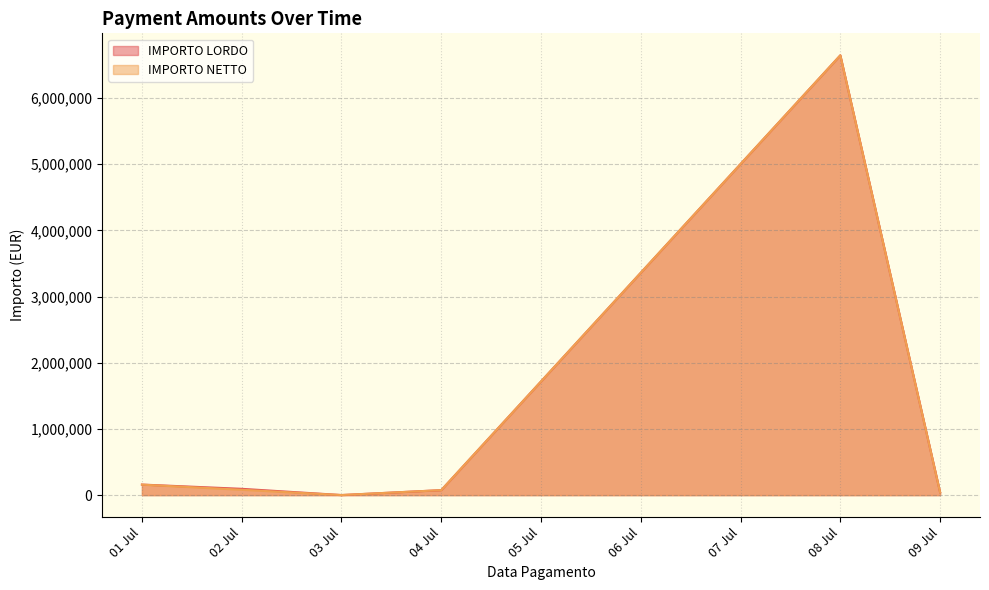

Which category has the highest value in the IMPORTO LORDO series?

08 Jul